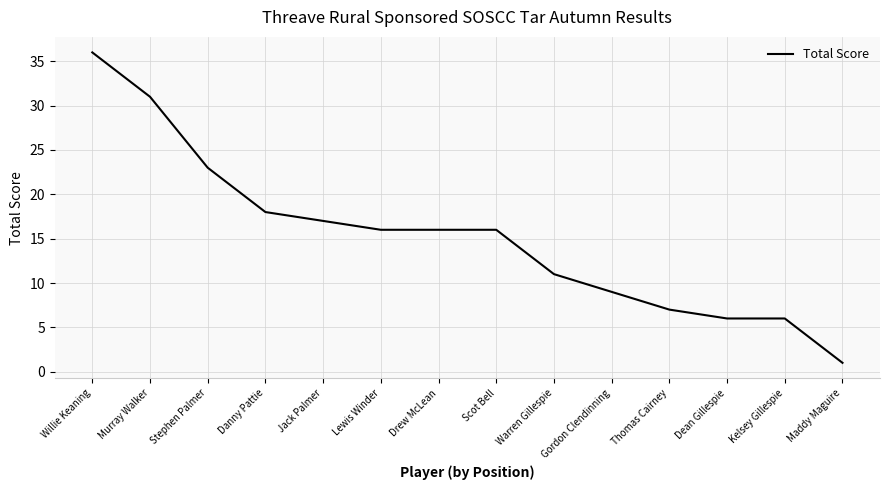

Count the number of data series in this chart.

1